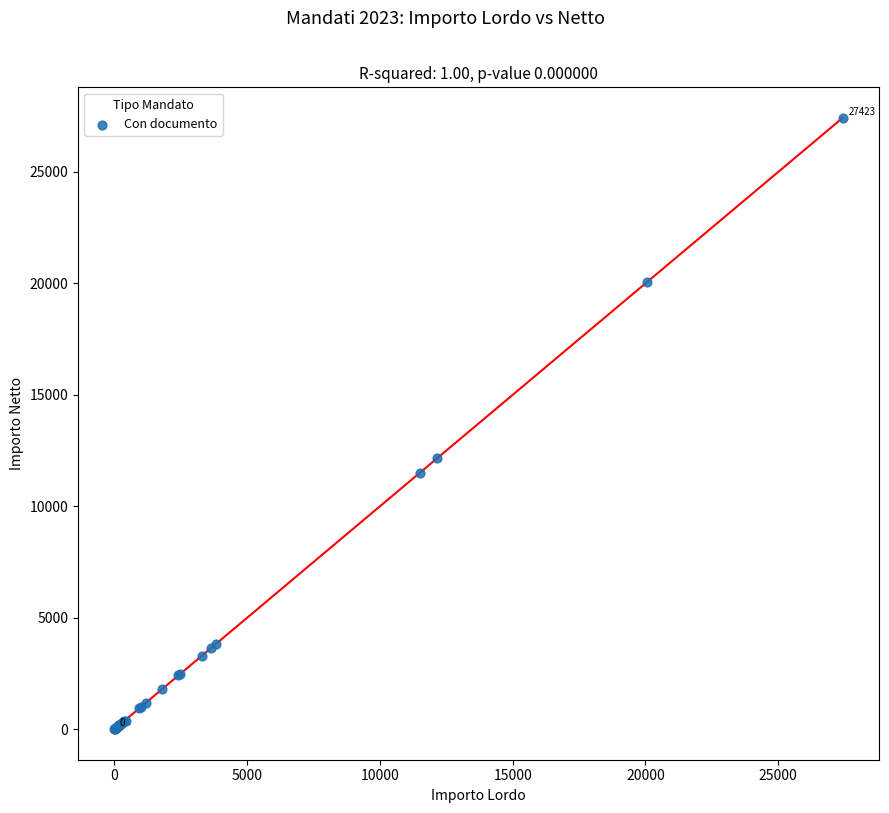

What Y value in the scatter plot is closest to 13711?

12150.8